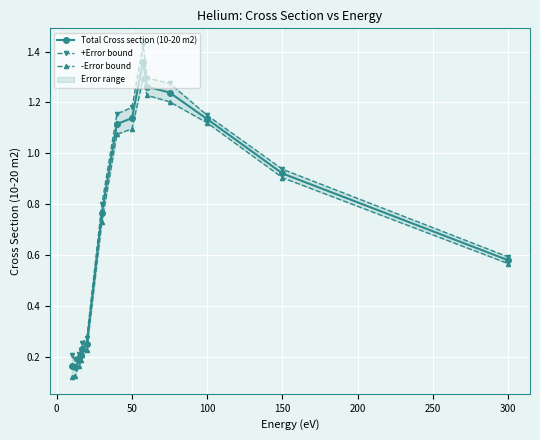

What is the minimum value shown in the chart?

0.1